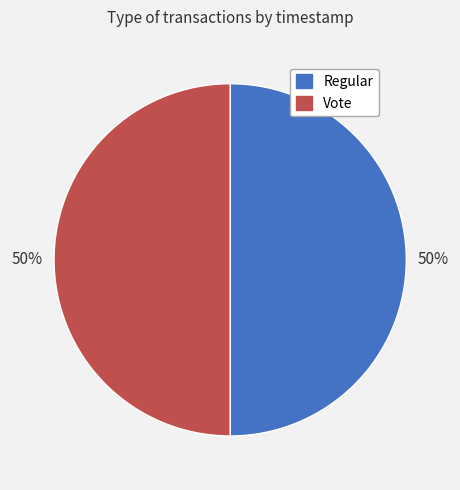

Combined, do Regular and Vote account for over 50%?

Yes